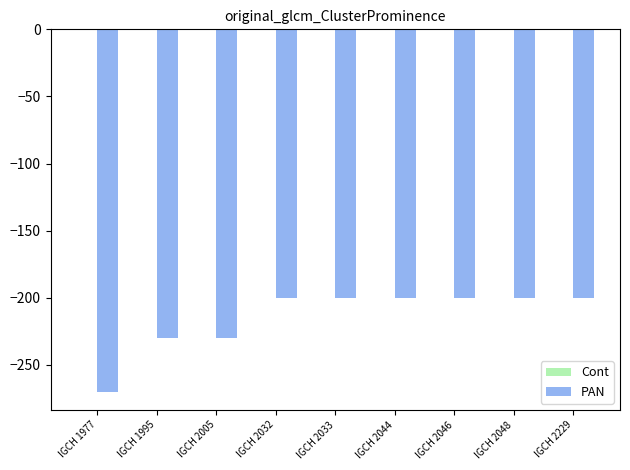

What is the value of the 9th bar from the left?

-200